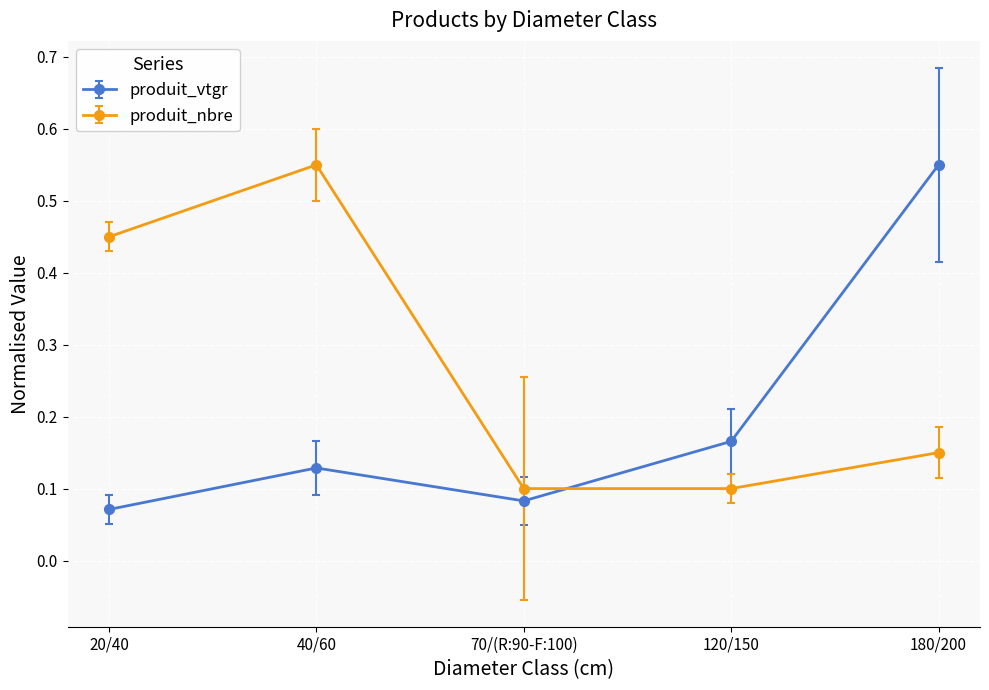

After their last crossing, which series has the higher values: produit_nbre or produit_vtgr?

produit_vtgr